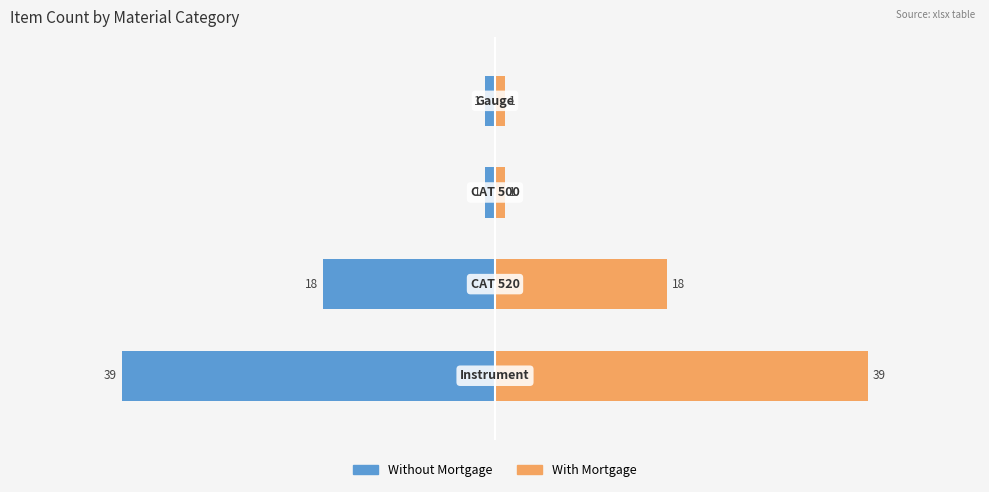

List the labels in order of Material Category Count (blue) value, smallest first.

0, 1, 2, 3